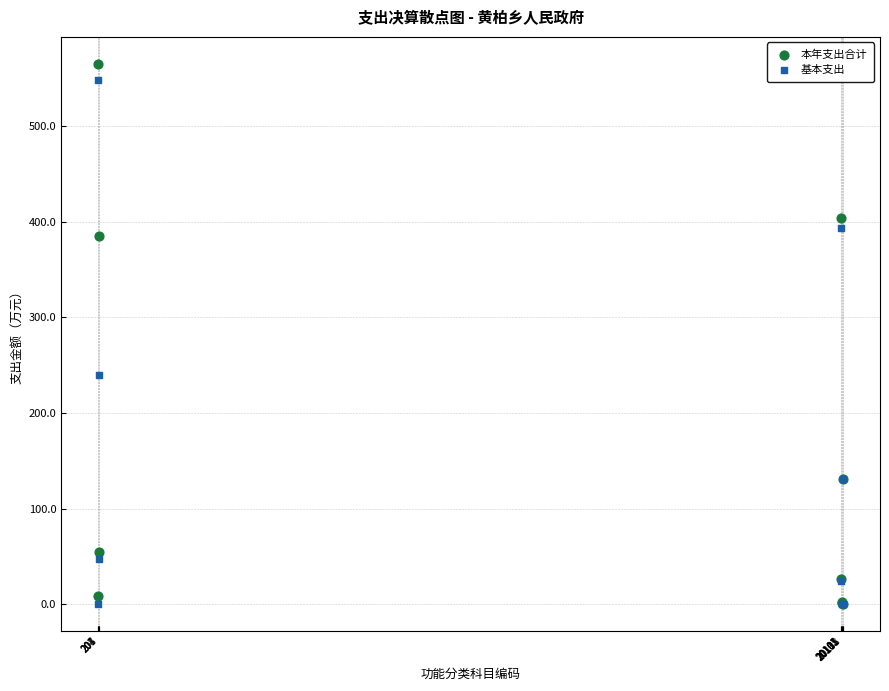

Which series has the widest spread of Y values?

本年支出合计